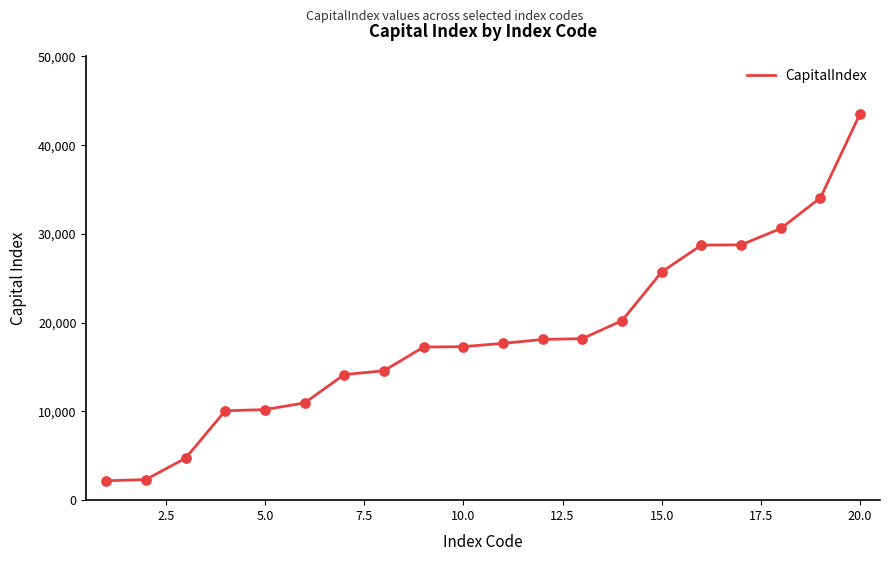

What is the greatest value displayed?

43569.2